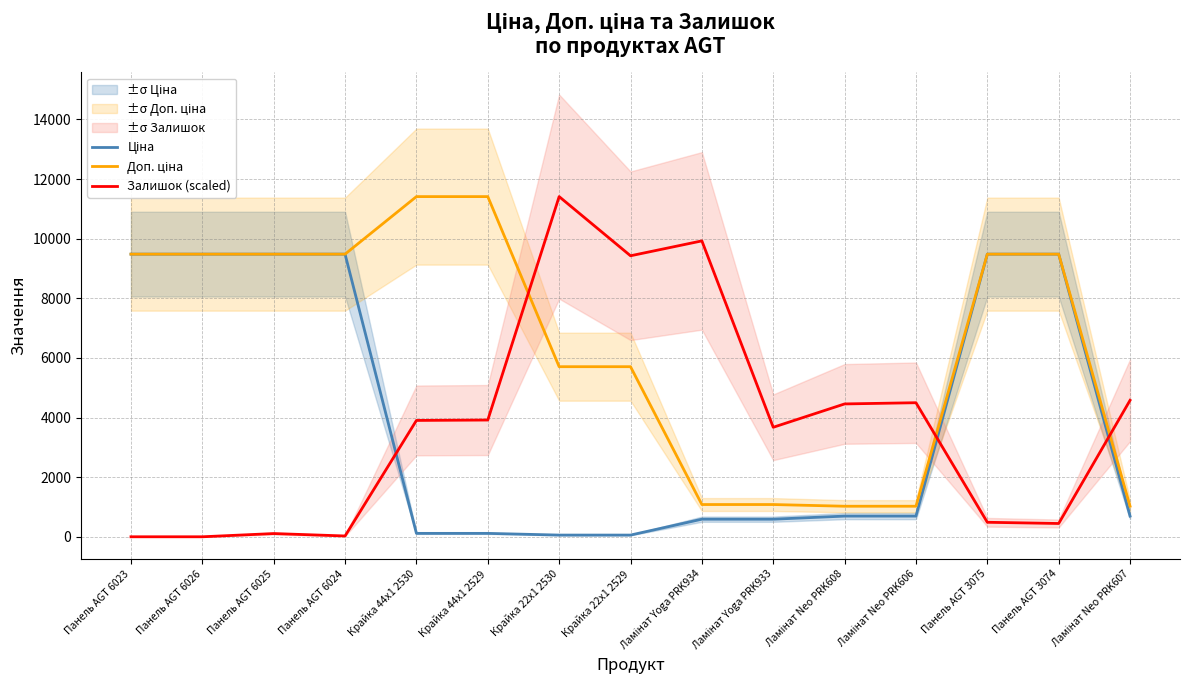

Which has a higher value, Панель AGT 3074 or Панель AGT 3075?

Панель AGT 3074